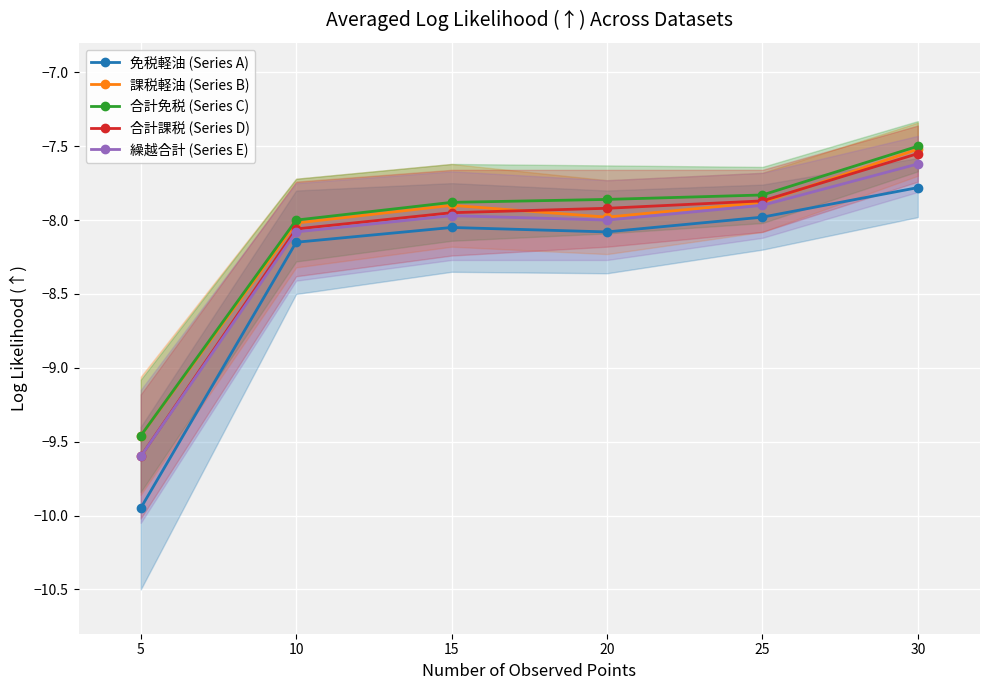

At which label does 合計課税 (Series D) reach its peak?

30